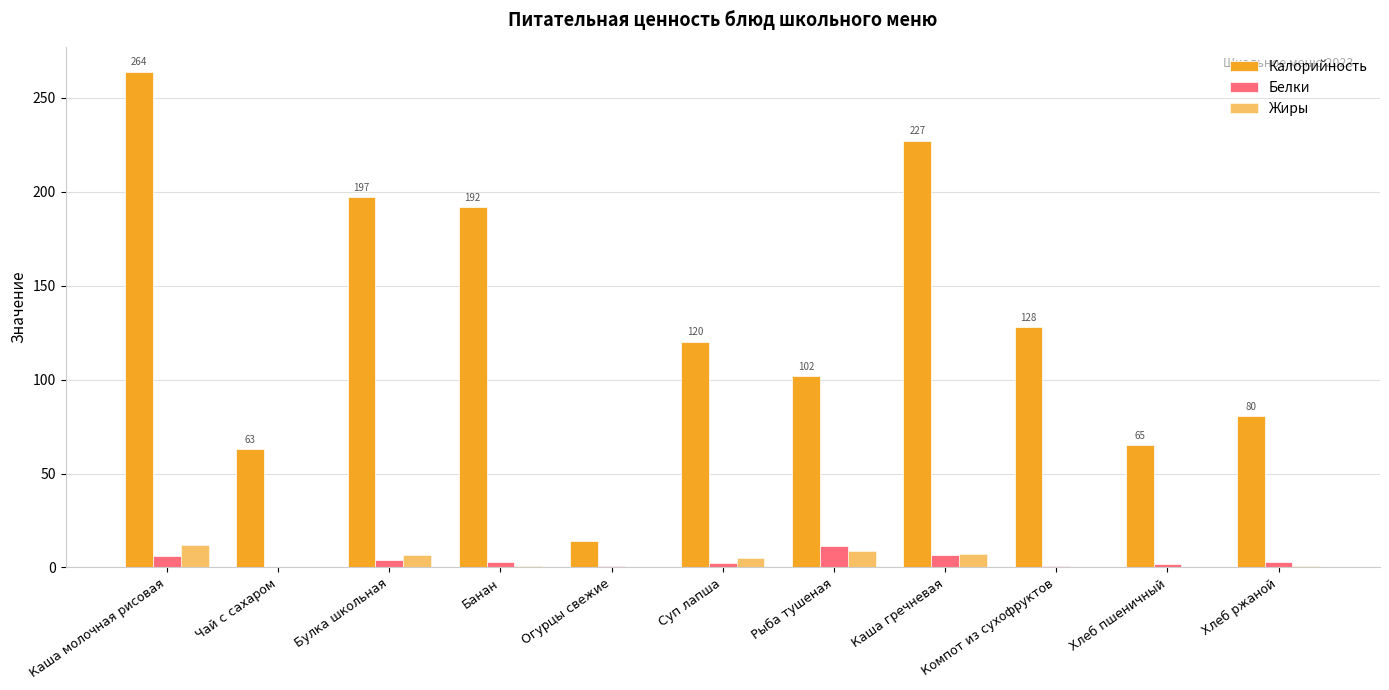

How many data points does each series have?

11